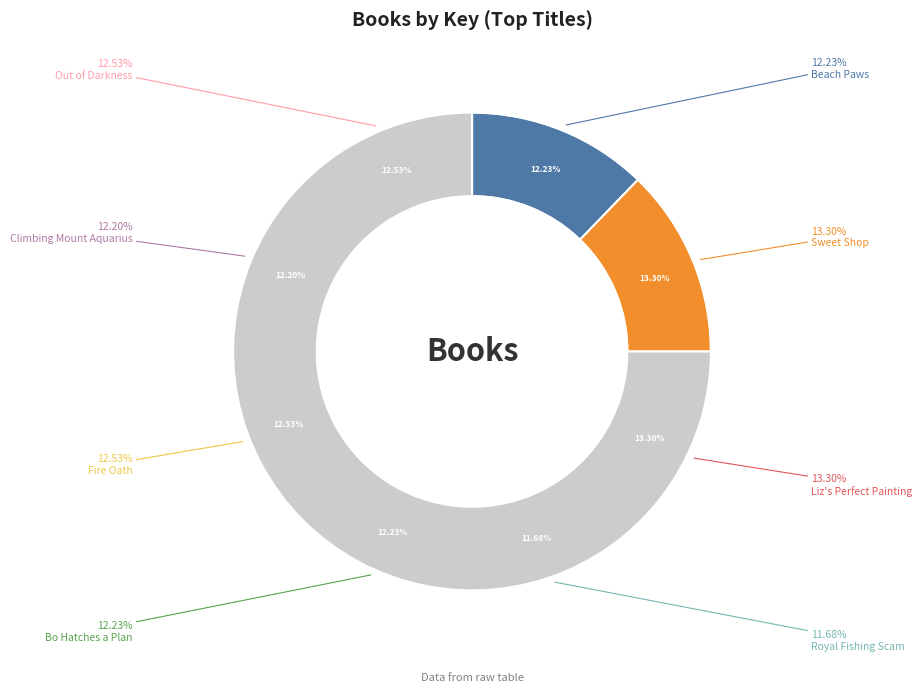

Between Out of Darkness and Fire Oath, which is larger?

Fire Oath